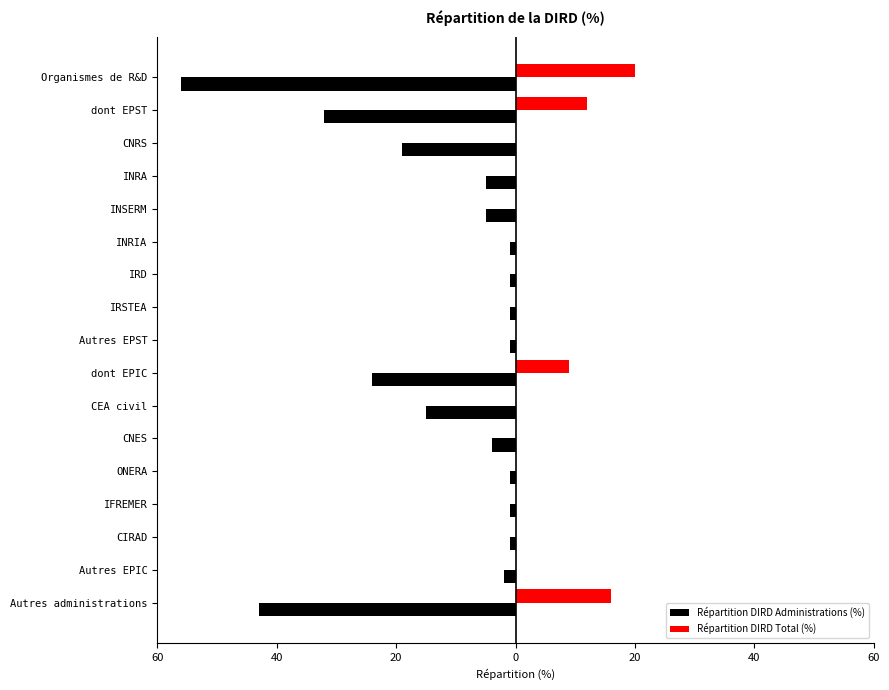

What is the difference between the maximum and minimum values in the Répartition DIRD Administrations (%) series?

55